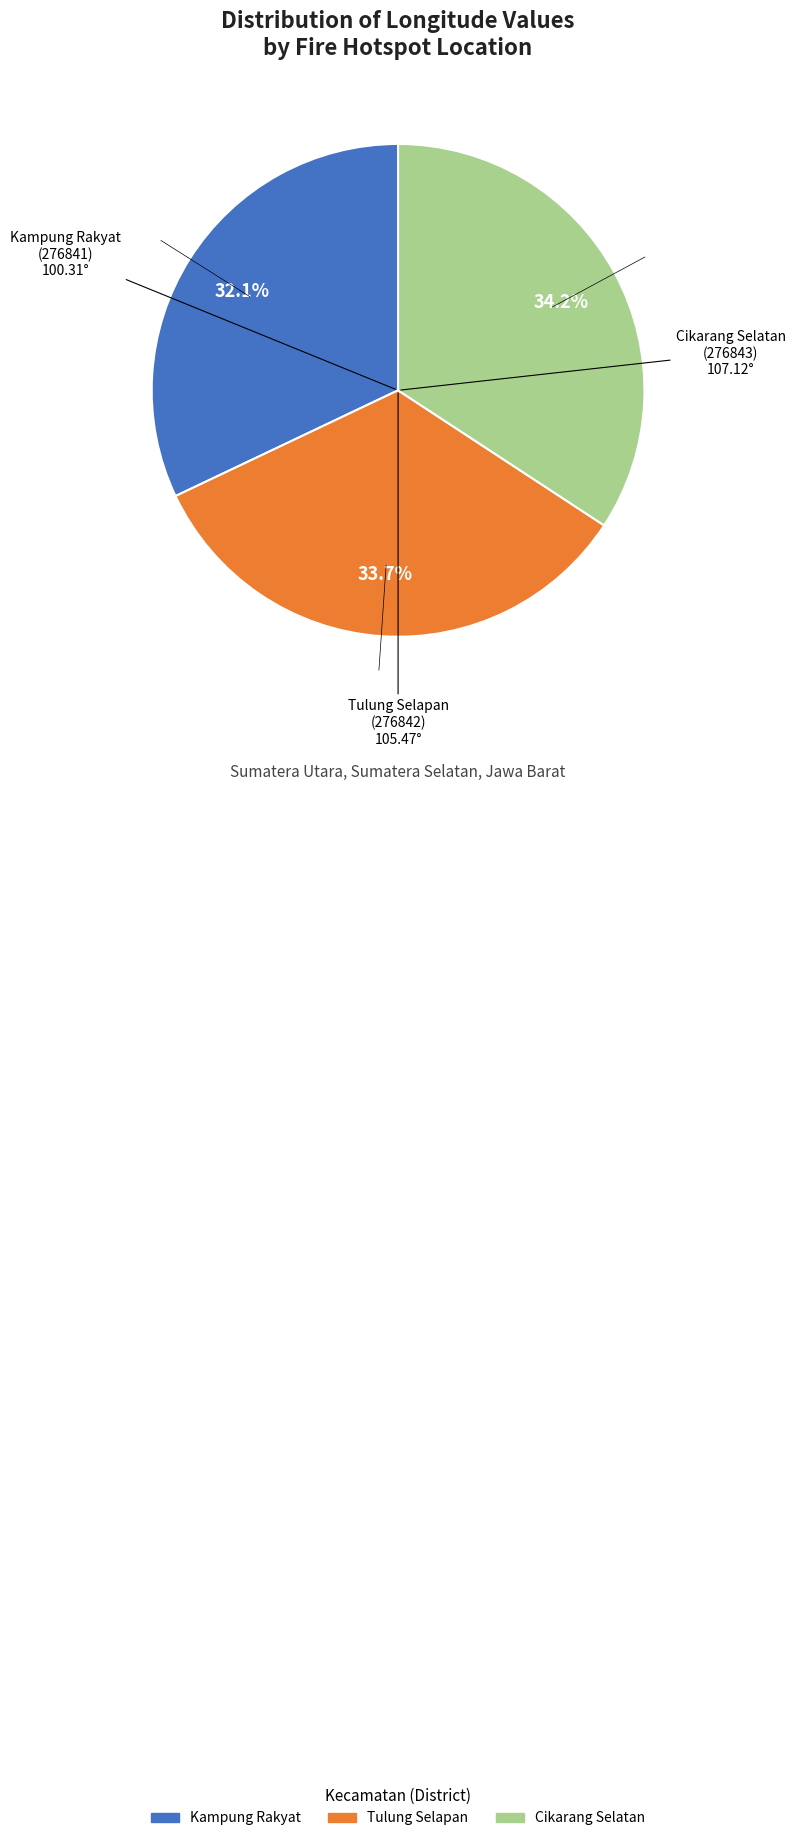

Does any single category account for the majority?

No